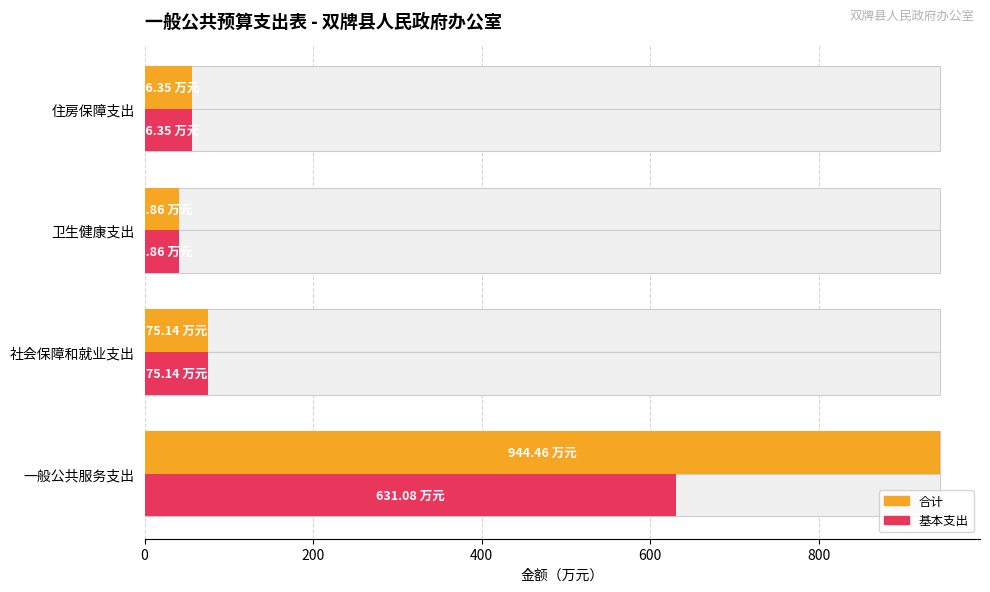

Is it true that 基本支出 equals 1095.2 at 0?

False